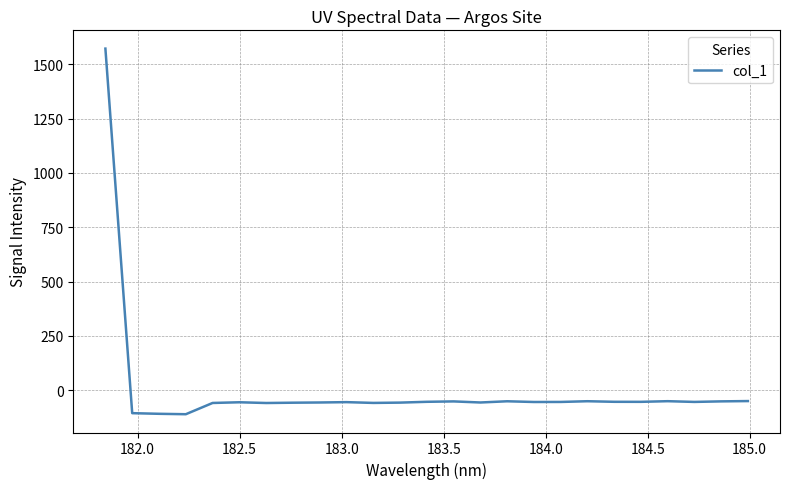

What is the difference between the maximum and minimum values?

1682.2